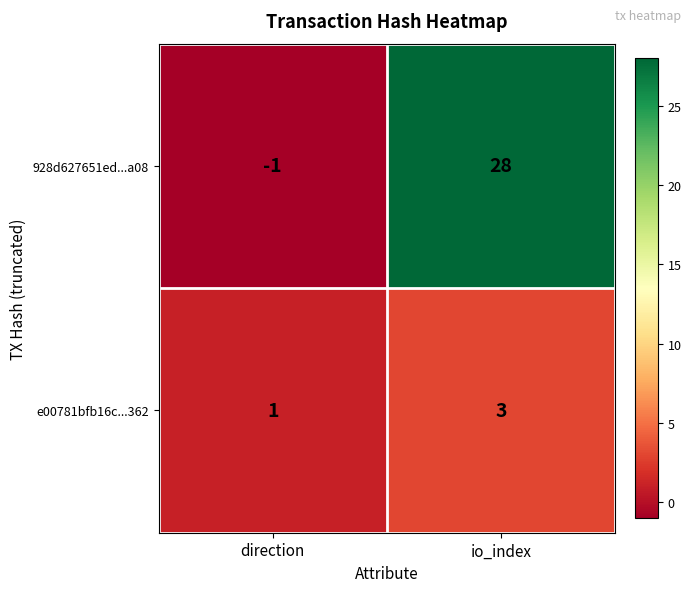

Reading left to right, transcribe all the data shown in this chart.

928d627651ed...a08: -1	28
e00781bfb16c...362: 1	3